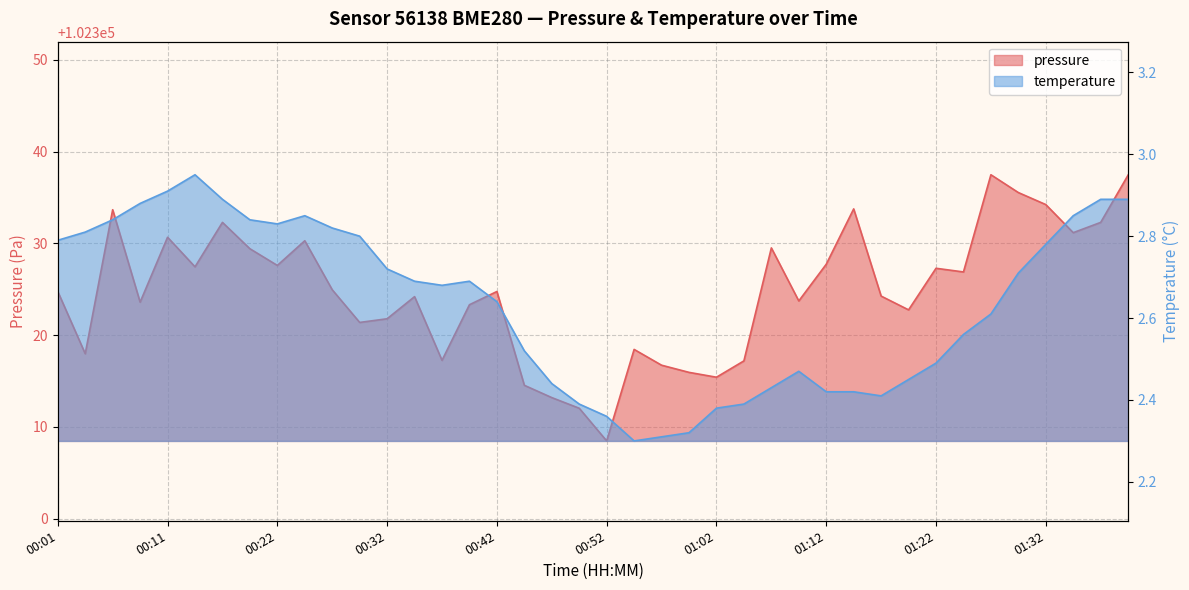

What is the label of the 34th point from the right?

00:17